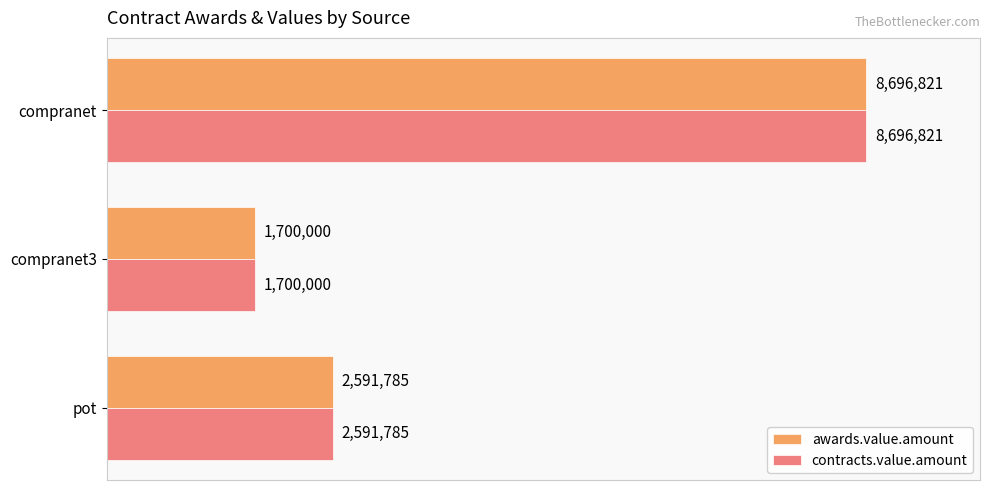

What is the sum of the awards.value.amount values at pot and compranet?

11288606.0